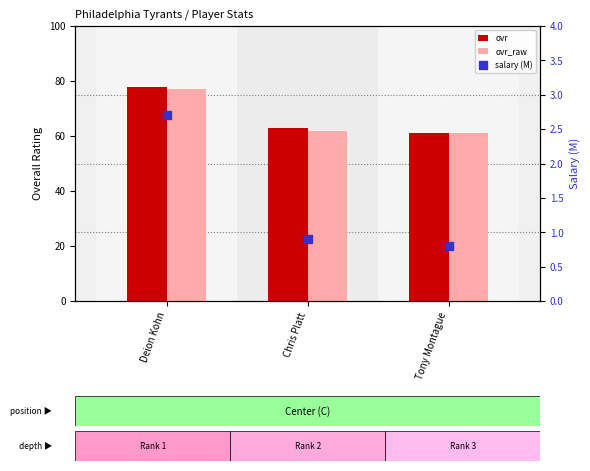

Which series reaches the minimum Y coordinate?

salary (M)